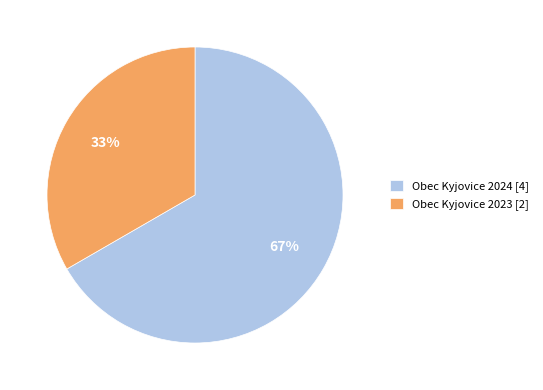

To the nearest percent, what percentage of the pie is Obec Kyjovice 2024 [4]?

67%